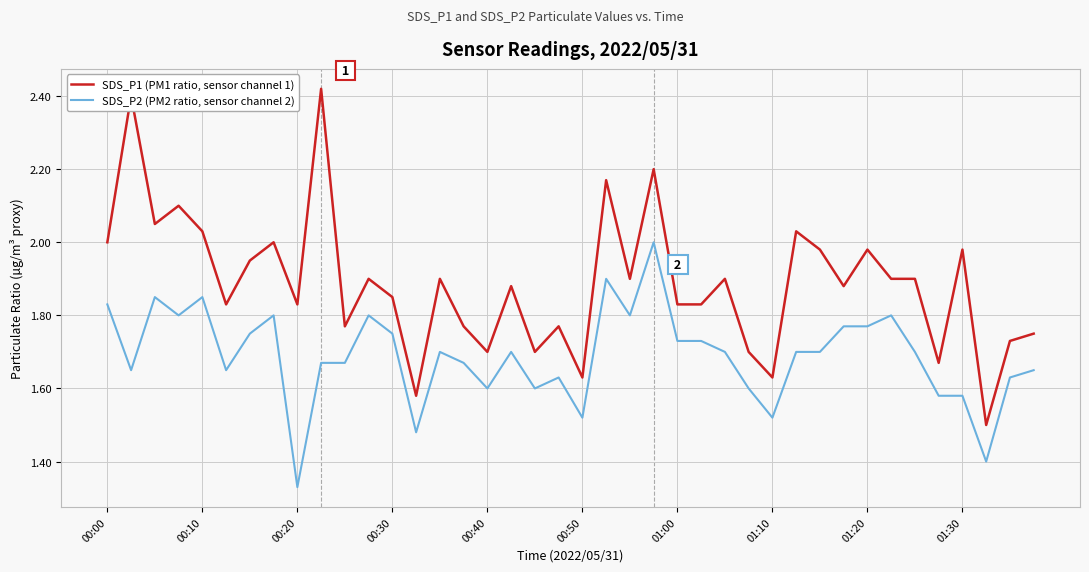

True or false: SDS_P1 (PM1 ratio, sensor channel 1) and SDS_P2 (PM2 ratio, sensor channel 2) cross at least once.

False